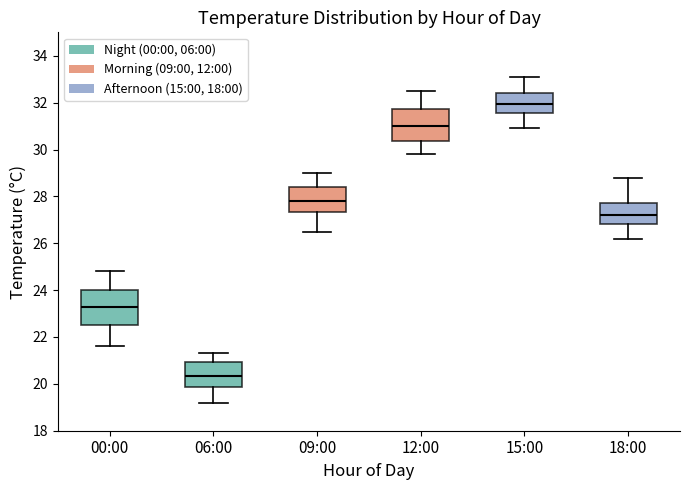

Where does the upper whisker of the box for 09:00 end on the y-axis? The values are not printed on the chart, so give them approximately, as read against the axis.

29.0